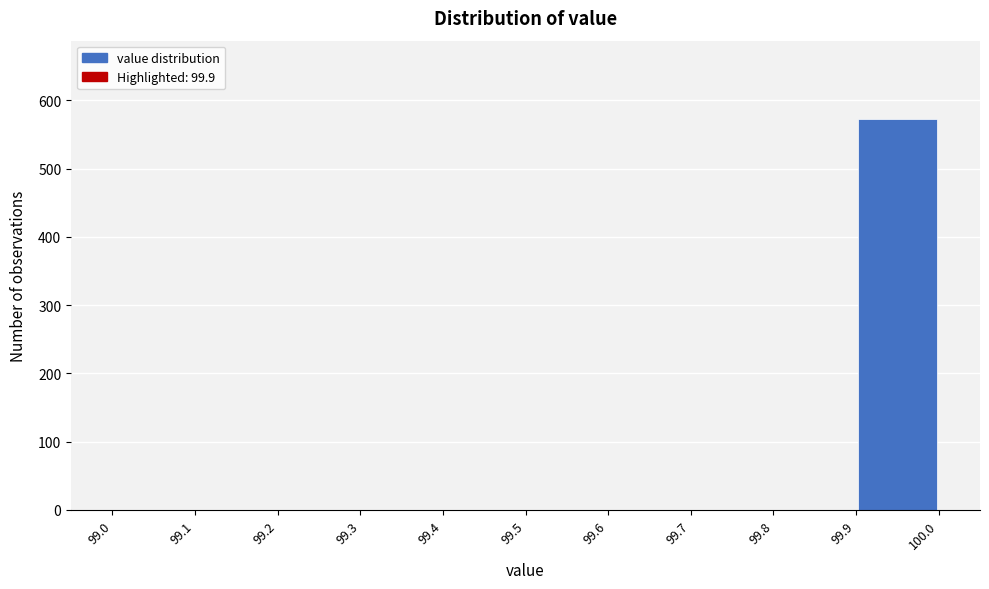

Reading left to right, list every bar in this chart as the range it spans on the x-axis followed by its height. The values are not printed on the chart, so give them approximately, as read against the axis.

99.0 to 99.1: 0
99.1 to 99.2: 0
99.2 to 99.3: 0
99.3 to 99.4: 0
99.4 to 99.5: 0
99.5 to 99.6: 0
99.6 to 99.7: 0
99.7 to 99.8: 0
99.8 to 99.9: 0
99.9 to 100.0: 570